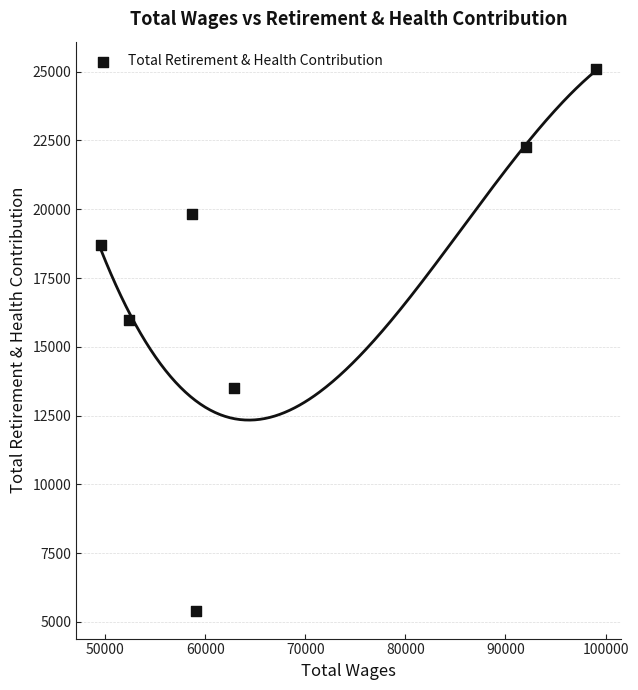

What Y value in the scatter plot is closest to 15244?

15962